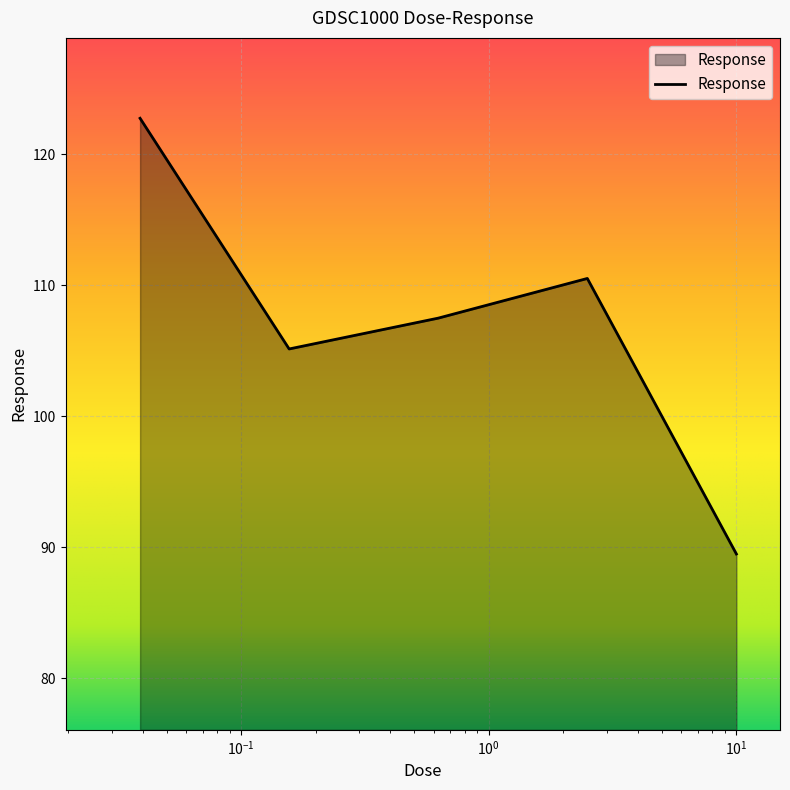

What is the minimum value shown in the chart?

89.5